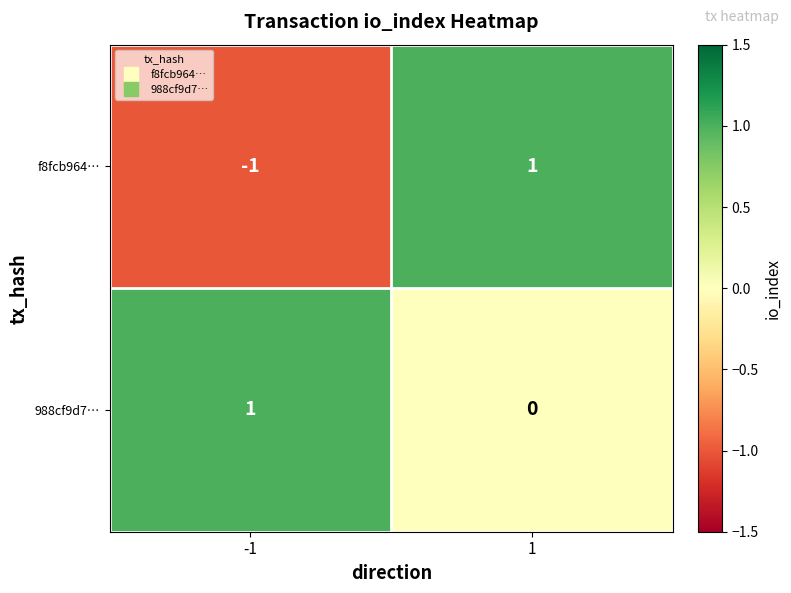

The value of f8fcb964… at 1 is 1. True or false?

True